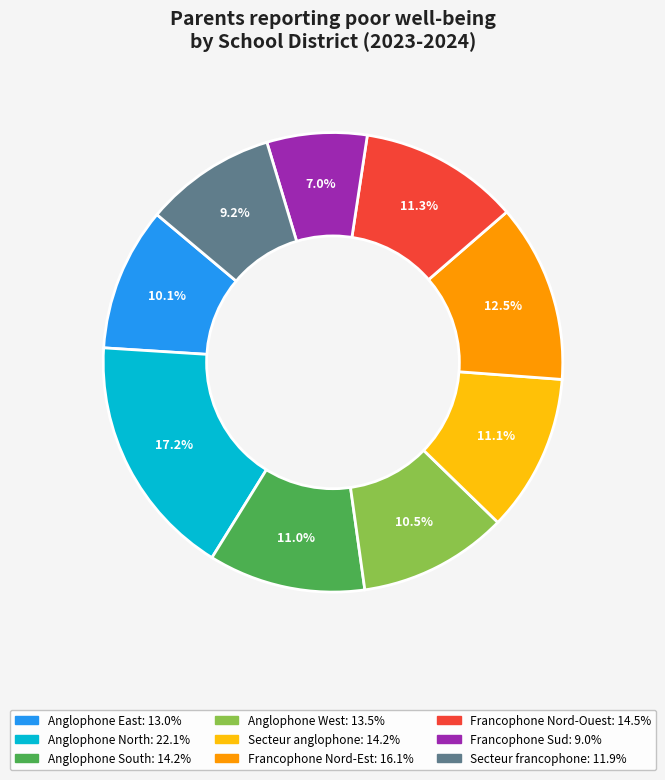

How many slices are in this pie chart?

9